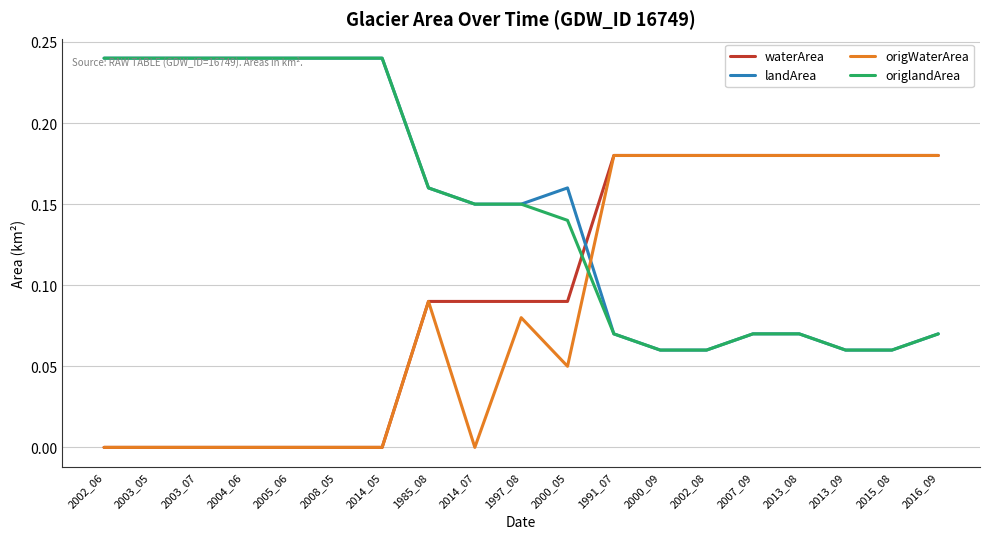

How many lines are shown in the chart?

4